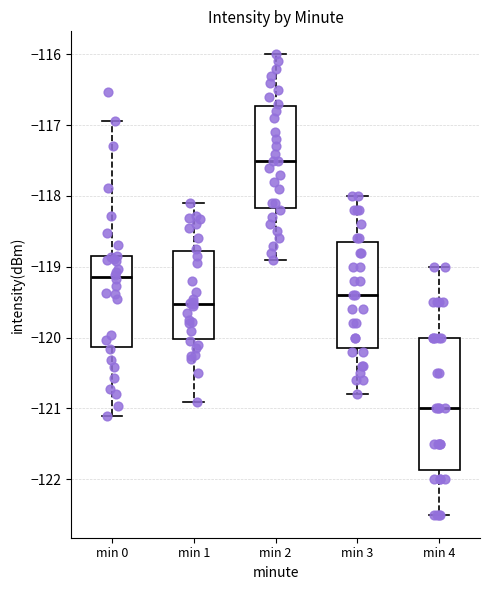

Which box is the tallest, from its lower edge to its upper edge?

min 4